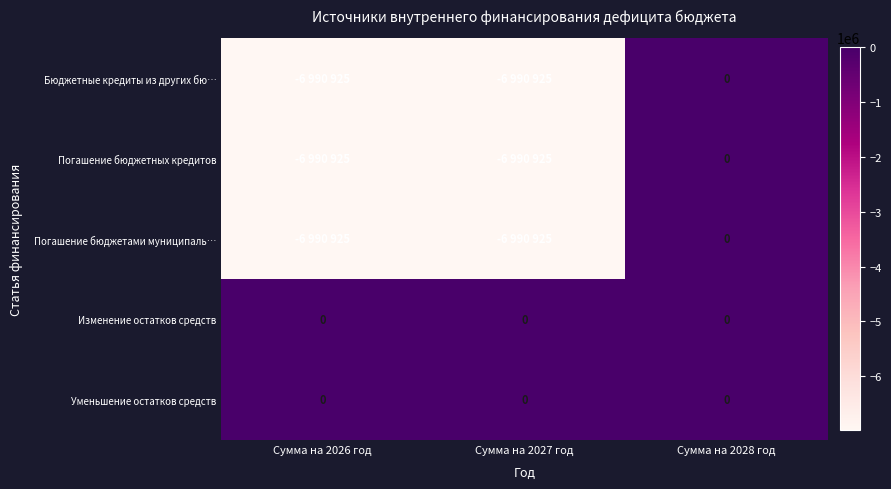

The Уменьшение остатков средств series shows 0 at Сумма на 2027 год. True or false?

True